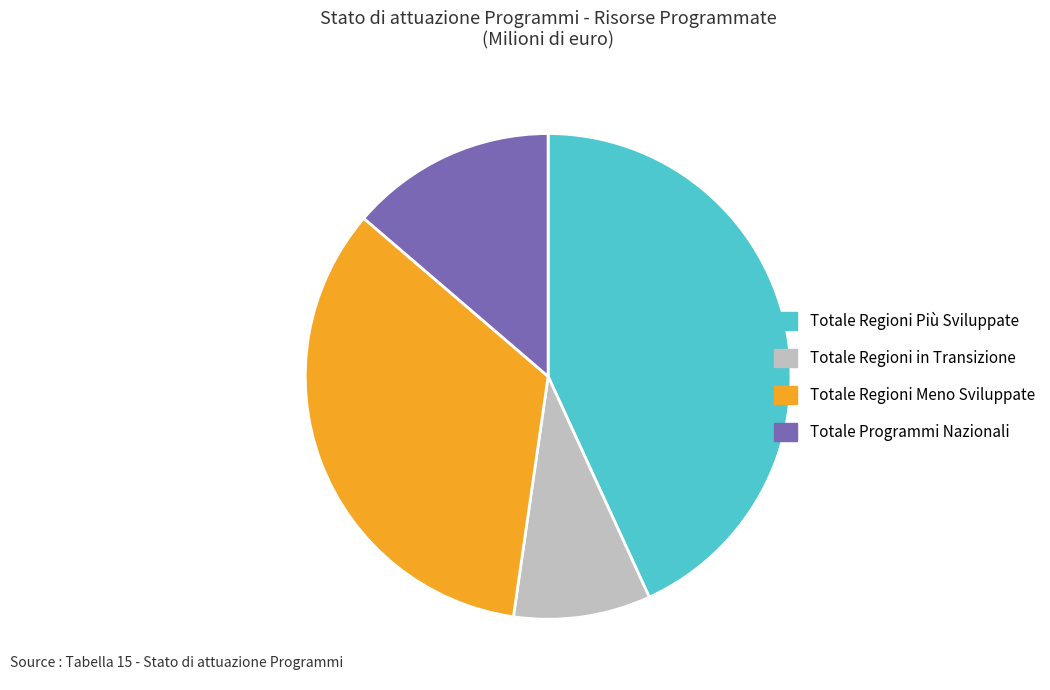

Count the number of slices in the pie.

4